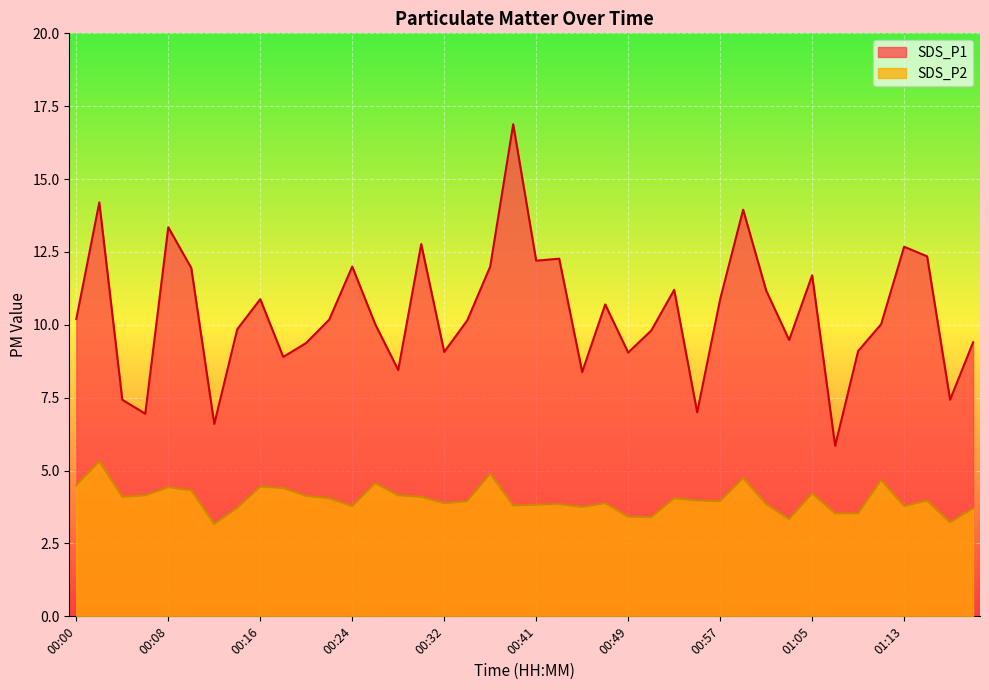

How many interior local valleys does the SDS_P1 series have?

12